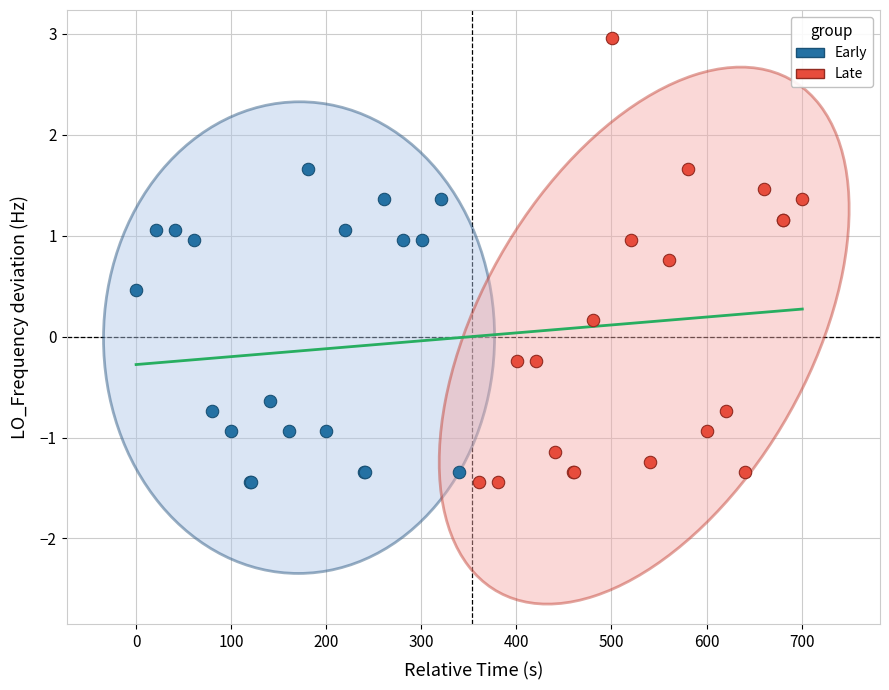

Which series contains the highest Y value?

Late